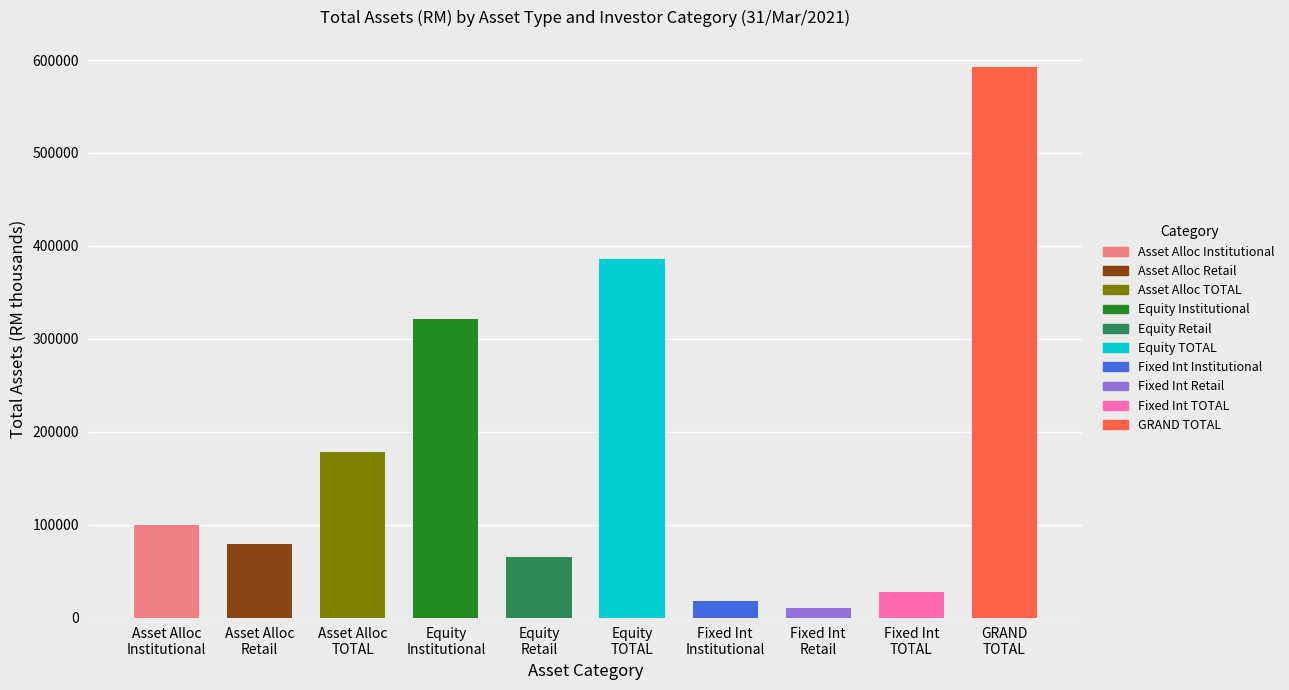

Approximately how many times larger is the value at Fixed Interest Retail compared to Fixed Interest Institutional?

0.6